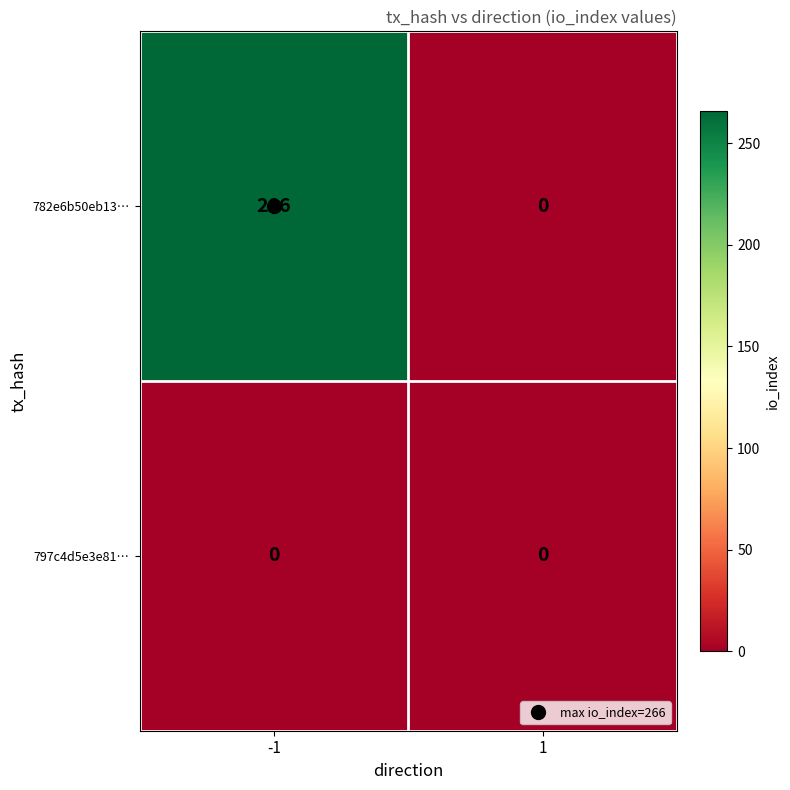

The 782e6b50eb13… series shows -82 at 1. True or false?

False